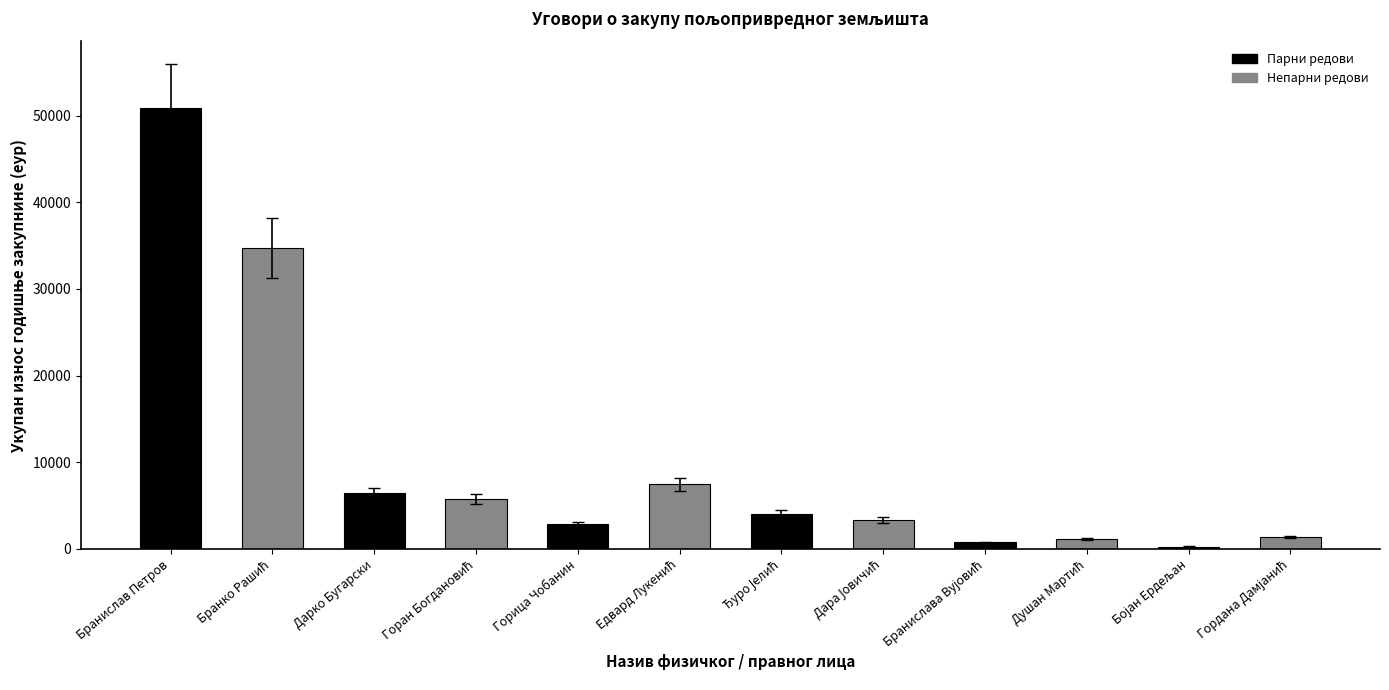

What is the sum of all values?

118911.2